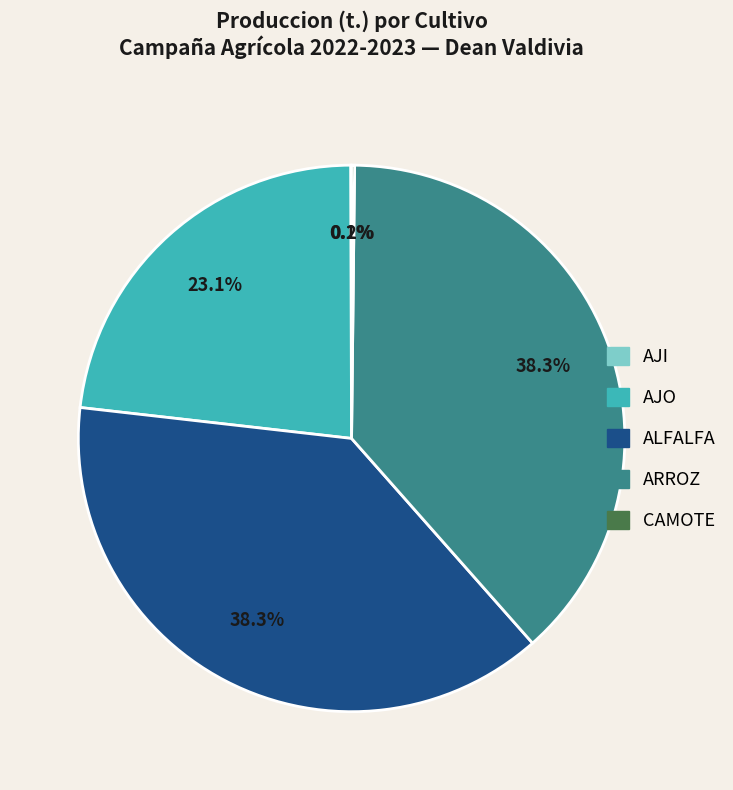

Is the sum of AJO and ALFALFA greater than half?

Yes